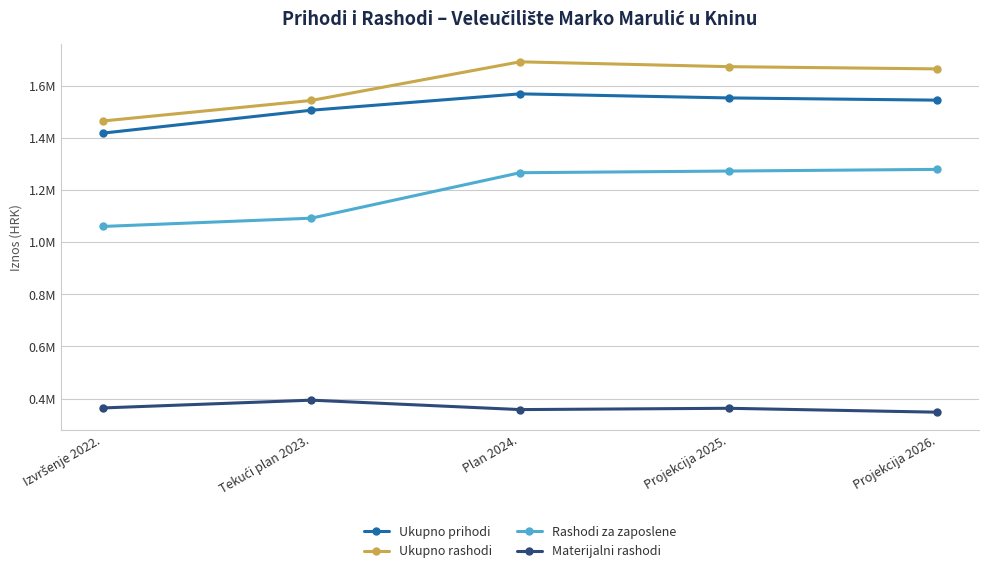

True or false: Ukupno rashodi and Materijalni rashodi intersect in this chart.

False